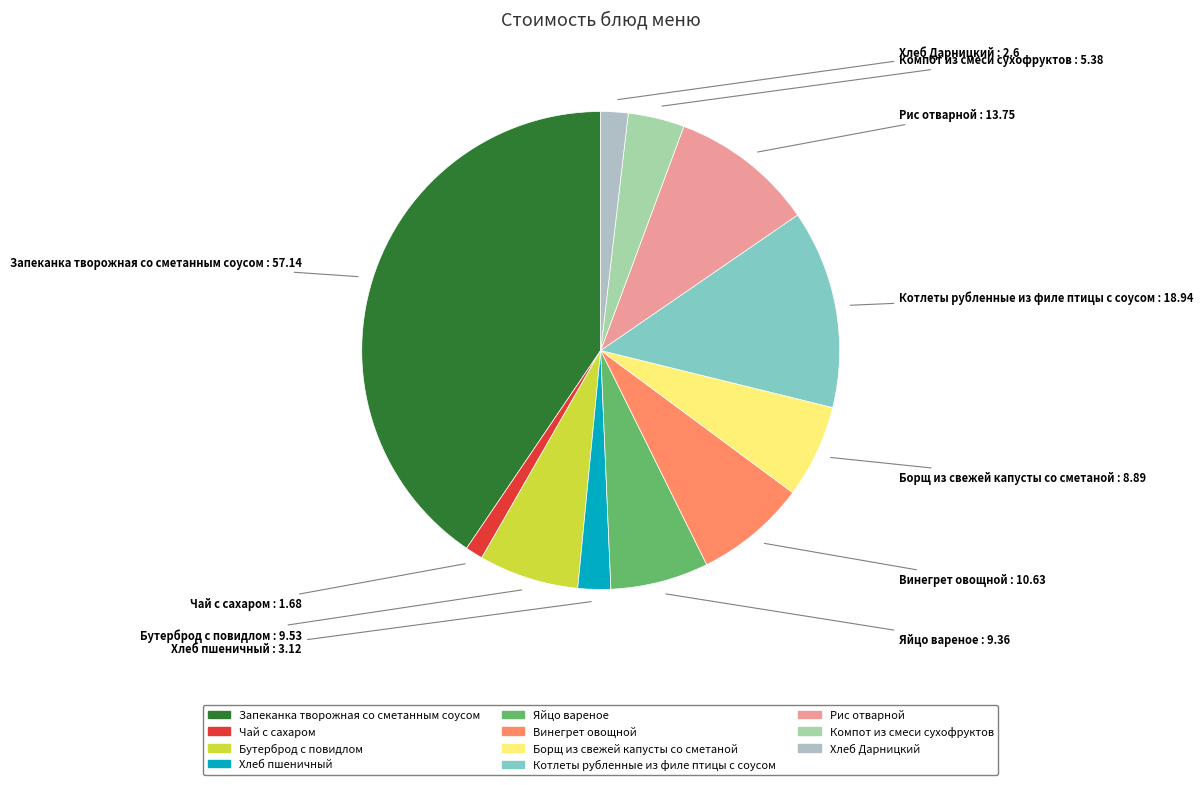

Which has a higher value, Компот из смеси сухофруктов or Винегрет овощной?

Винегрет овощной